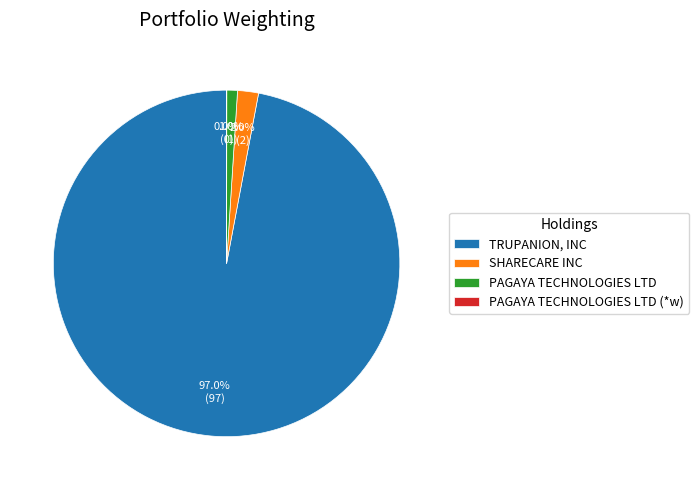

Between PAGAYA TECHNOLOGIES LTD and SHARECARE INC, which is larger?

SHARECARE INC